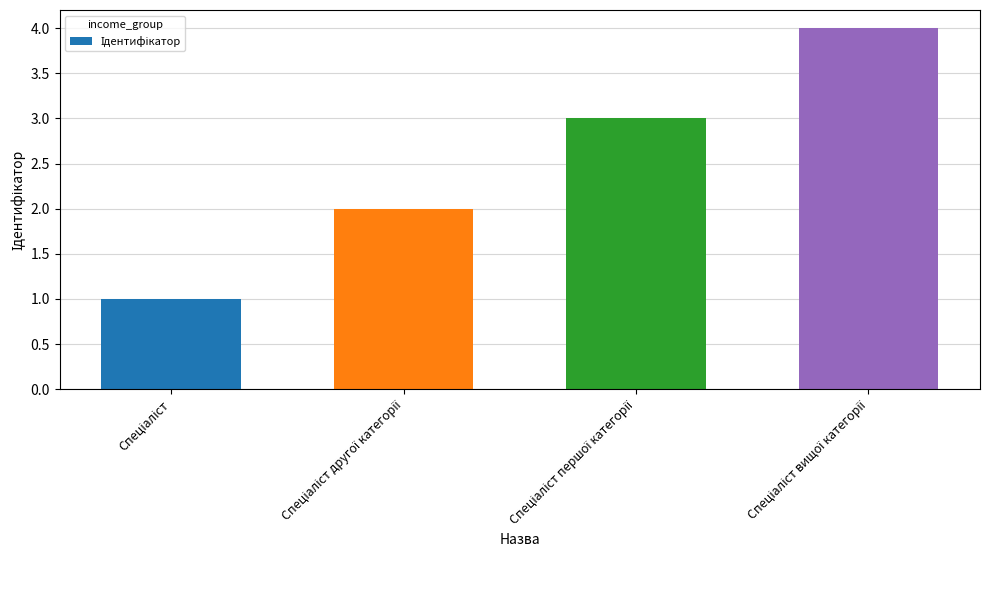

What is the sum of all values?

10